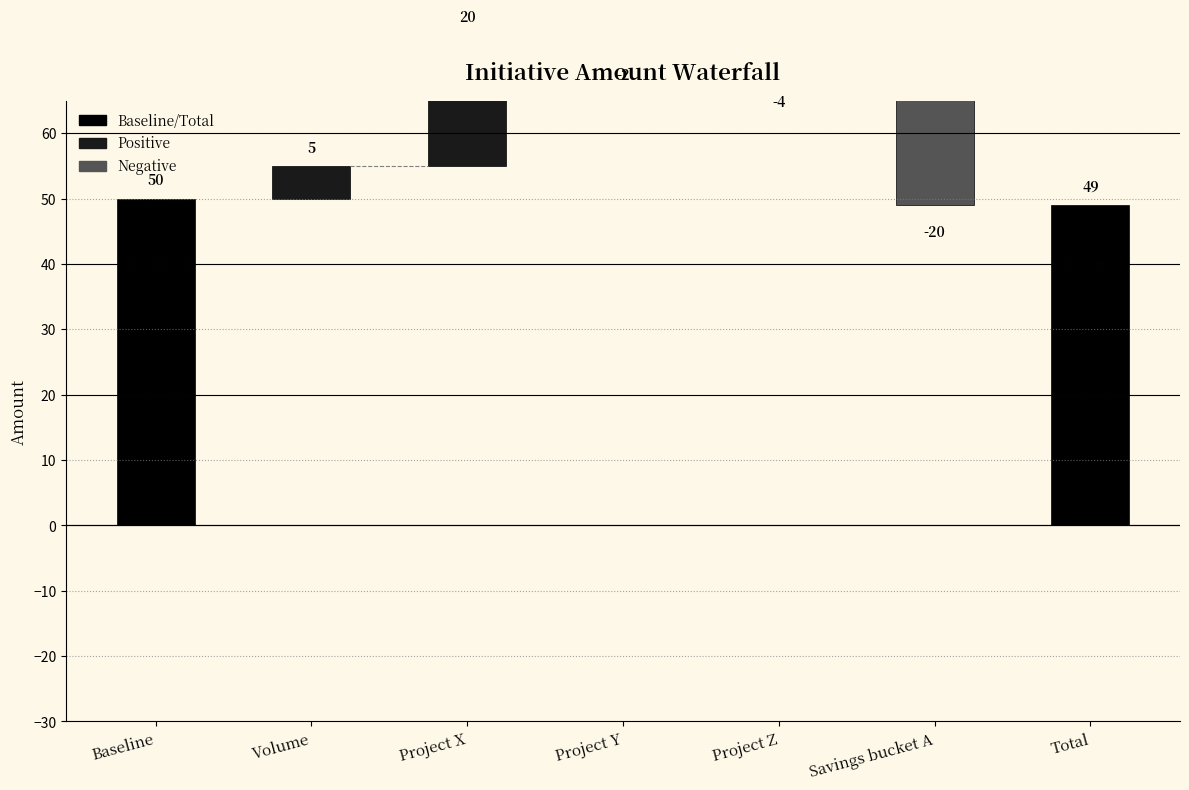

Are the bars grouped side by side (vs. stacked)?

No